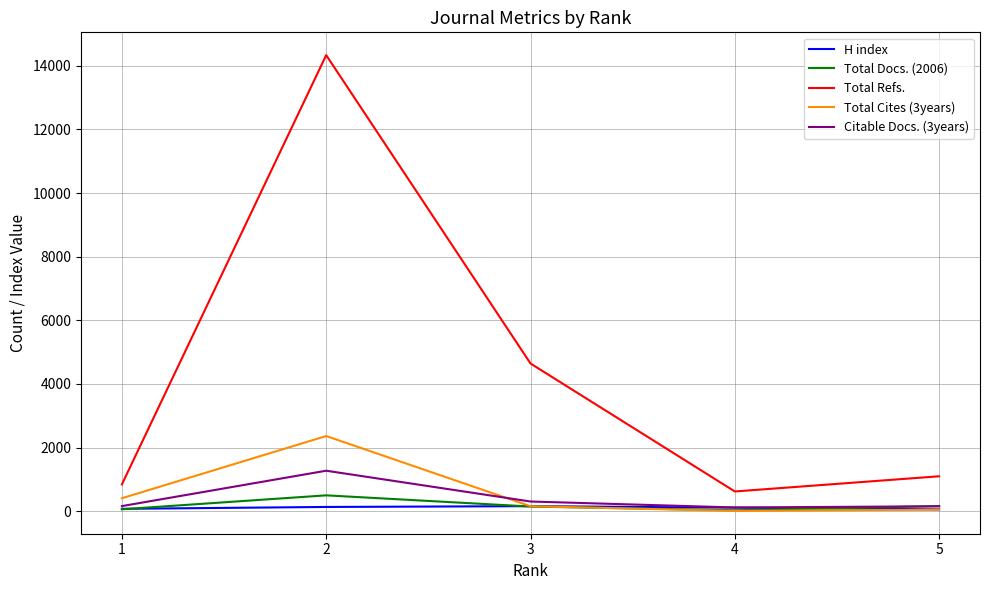

What value does the Total Docs. (2006) series have at 1, to the nearest 50?

50